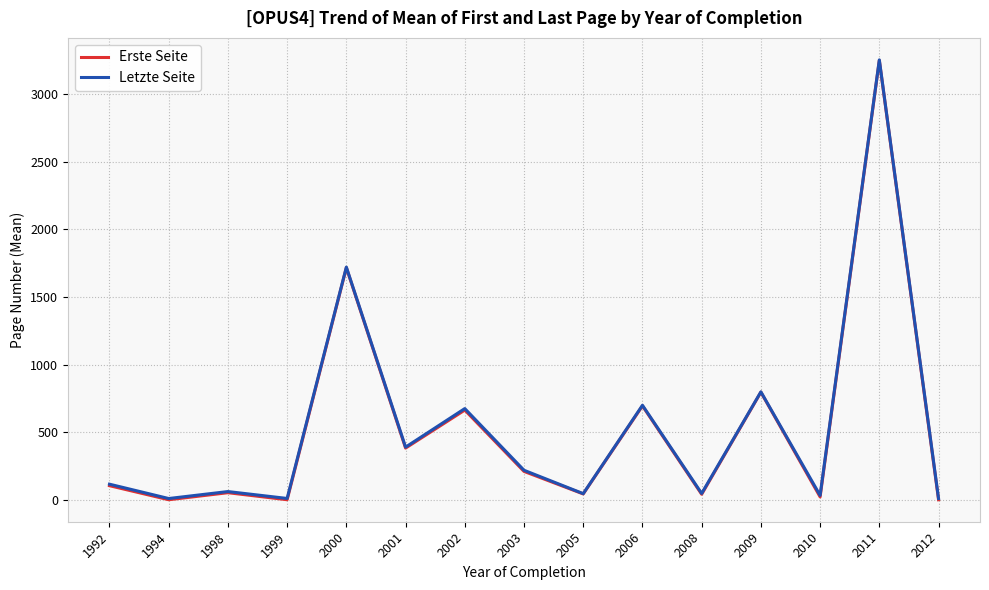

At which label is Erste Seite closest to 1625?

2000